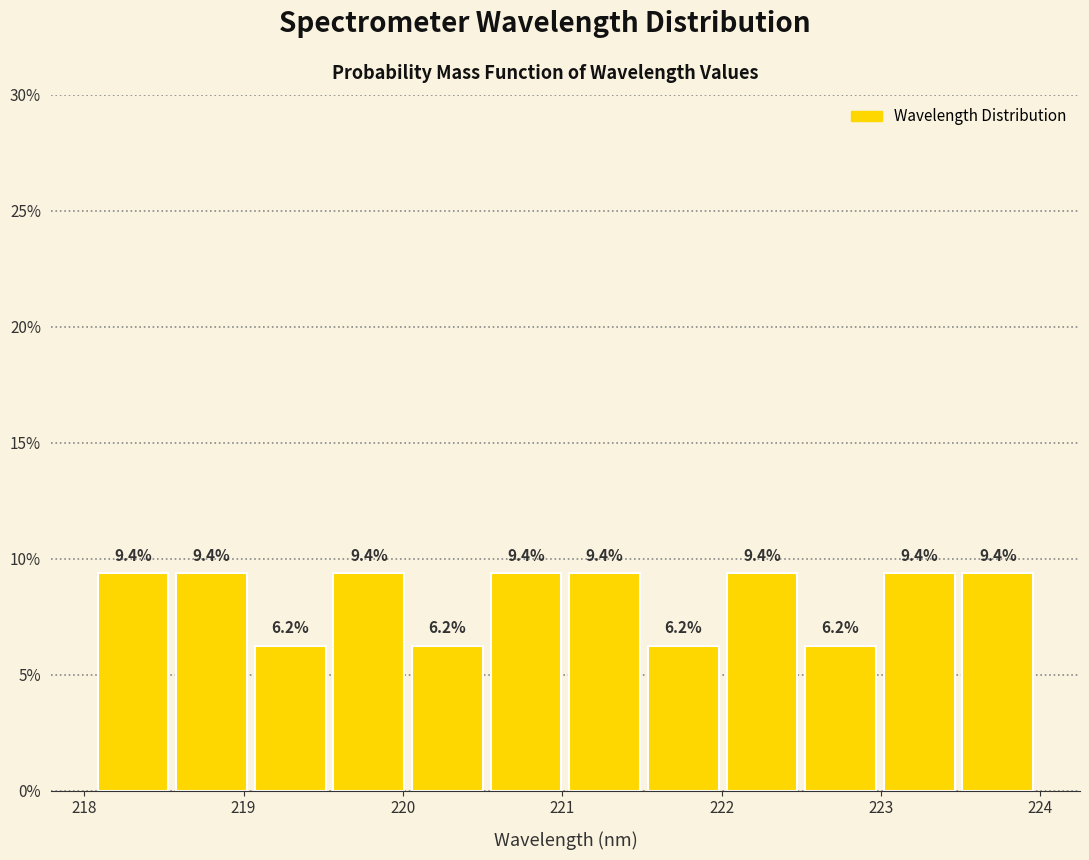

Reading left to right, transcribe this chart: for each bar, give the range it covers on the x-axis and its height. The bar edges are not printed on the chart, so give them approximately, as read against the axis.

218.1 to 218.6: 9.4
218.6 to 219.0: 9.4
219.0 to 219.5: 6.2
219.5 to 220.0: 9.4
220.0 to 220.5: 6.2
220.5 to 221.0: 9.4
221.0 to 221.5: 9.4
221.5 to 222.0: 6.2
222.0 to 222.5: 9.4
222.5 to 223.0: 6.2
223.0 to 223.5: 9.4
223.5 to 224.0: 9.4